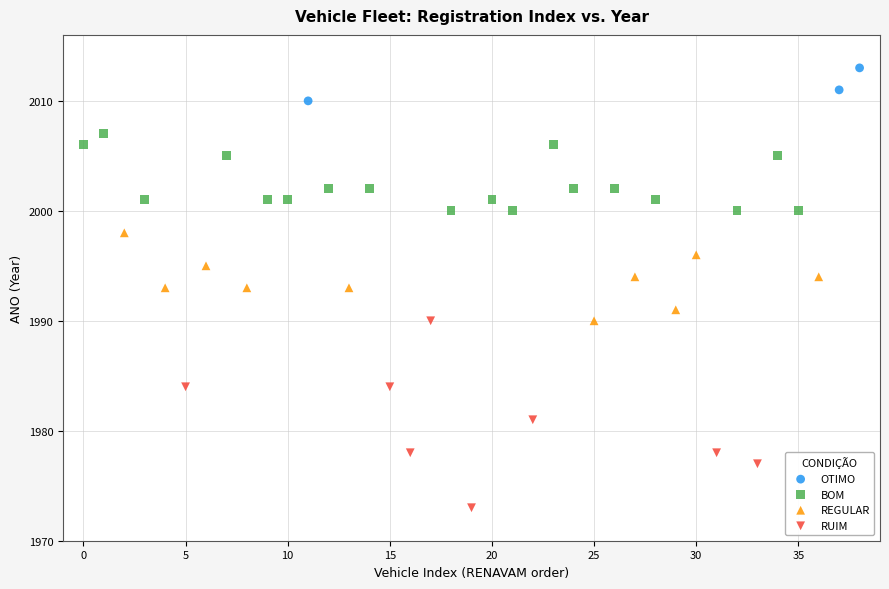

Which series contains the lowest Y value?

RUIM